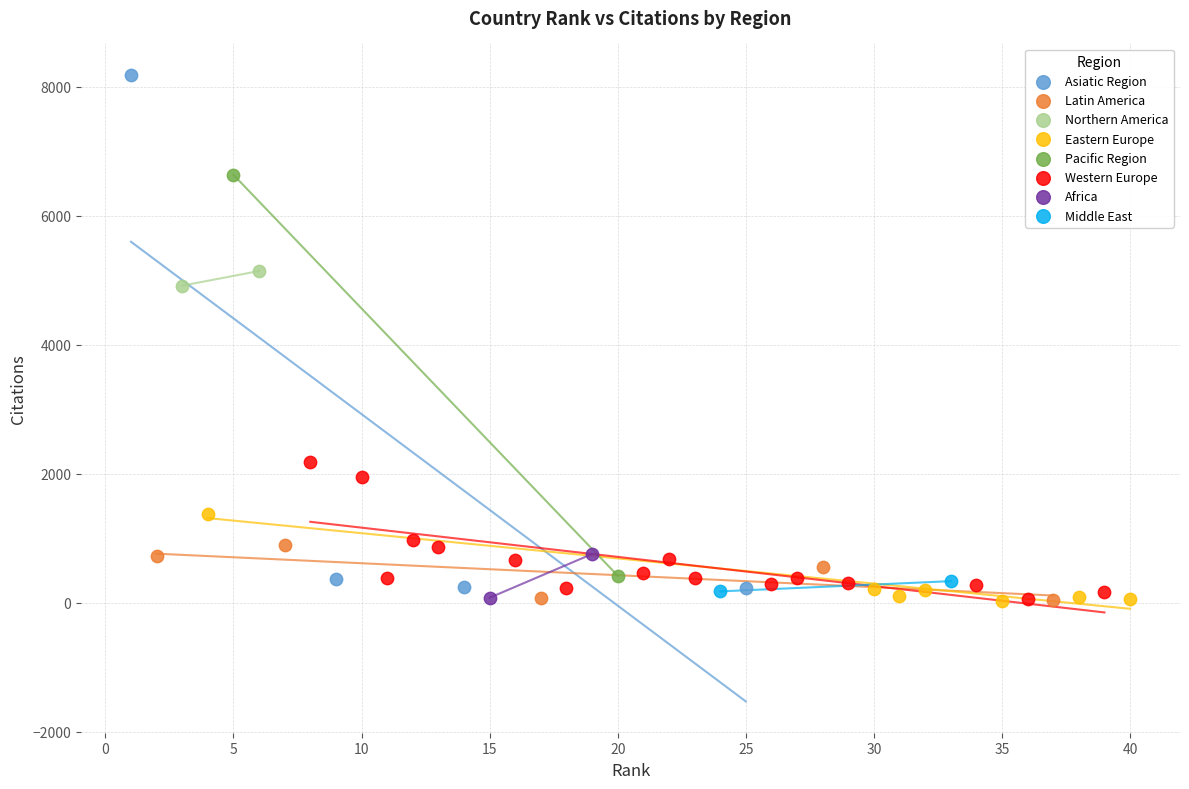

What are all the series names shown in the legend?

Asiatic Region, Latin America, Northern America, Eastern Europe, Pacific Region, Western Europe, Africa, Middle East